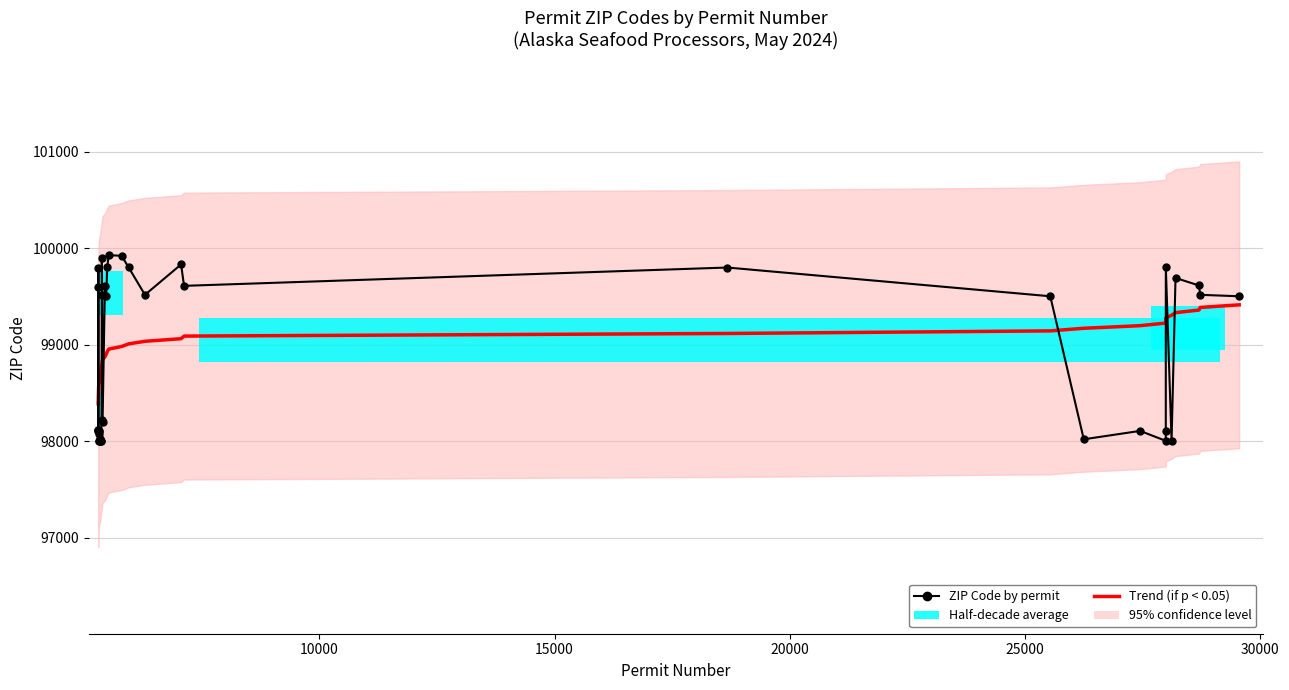

Does the chart have visible grid lines?

Yes